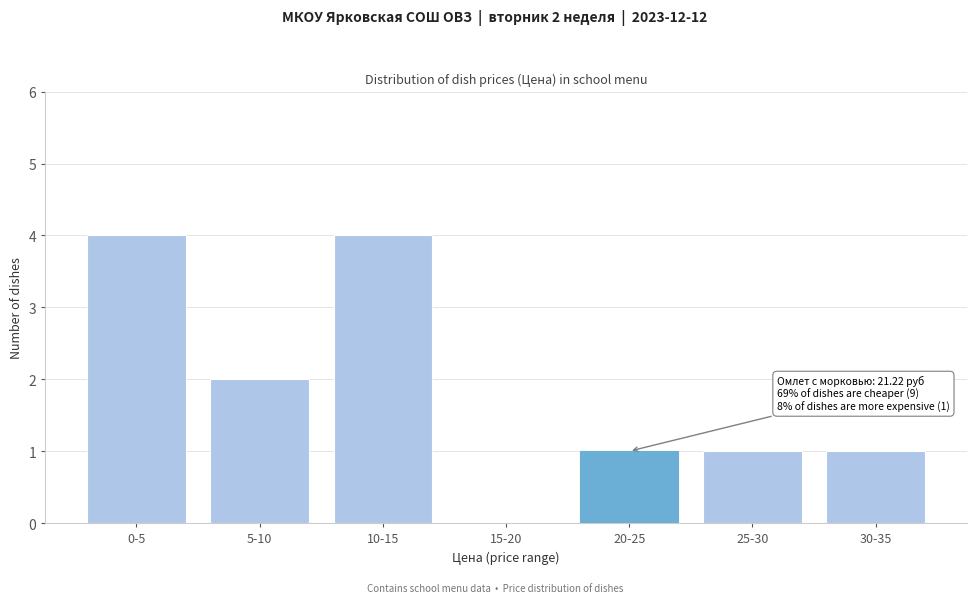

Reading left to right, extract all data points from this chart.

0-5=4	5-10=2	10-15=4	15-20=0	20-25=1	25-30=1	30-35=1